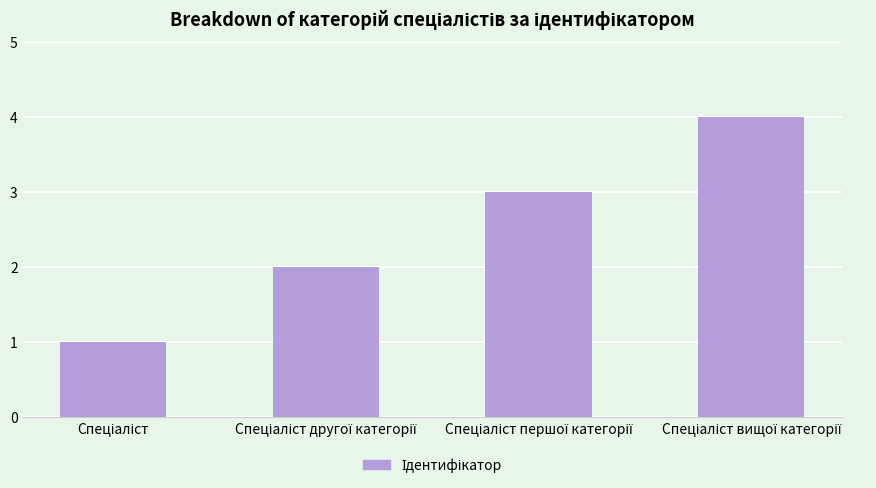

Reading left to right, extract all data points from this chart.

1	2	3	4